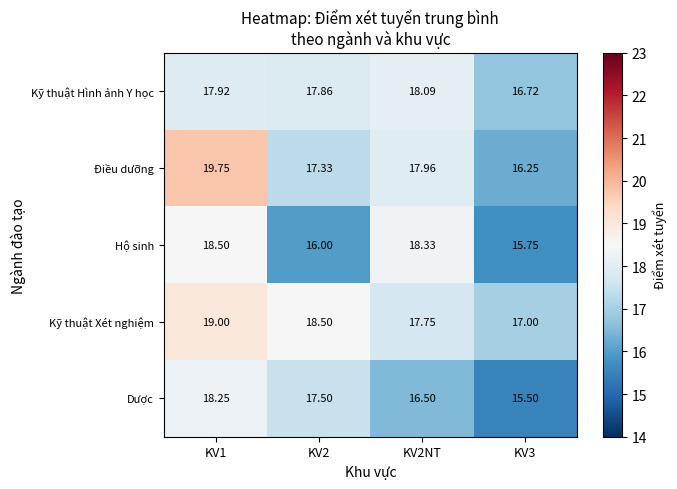

List the series in order of their peak value, highest first.

Điều dưỡng, Kỹ thuật Xét nghiệm, Hộ sinh, Dược, Kỹ thuật Hình ảnh Y học